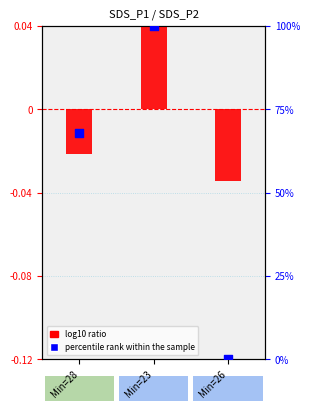

Which series reaches the maximum Y coordinate?

percentile rank within the sample